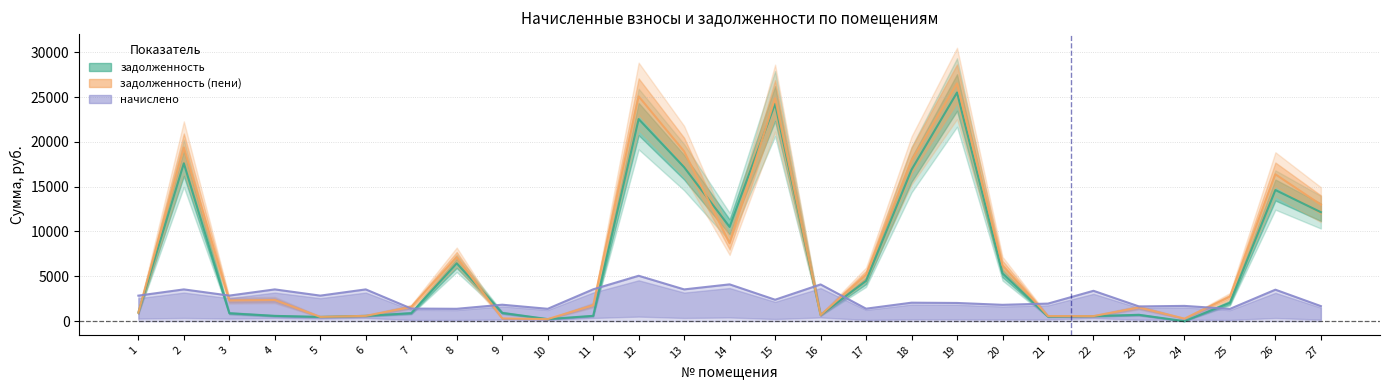

What is the sum of the задолженность (пени) values at 7 and 15?

26466.7